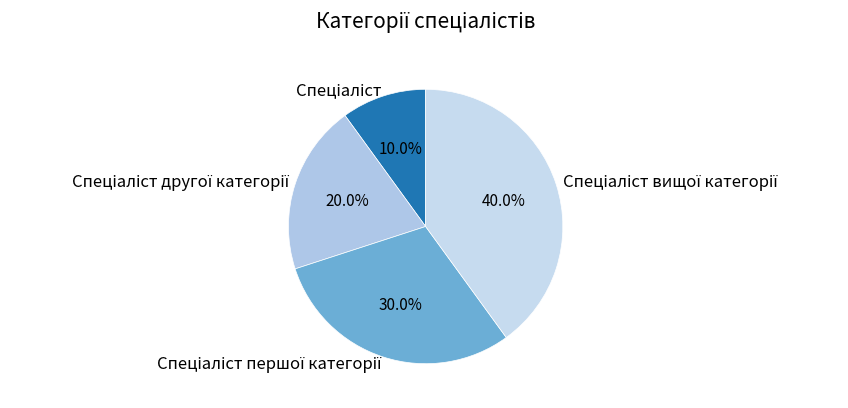

To the nearest percent, what is the difference between the largest and smallest slice percentages?

30%